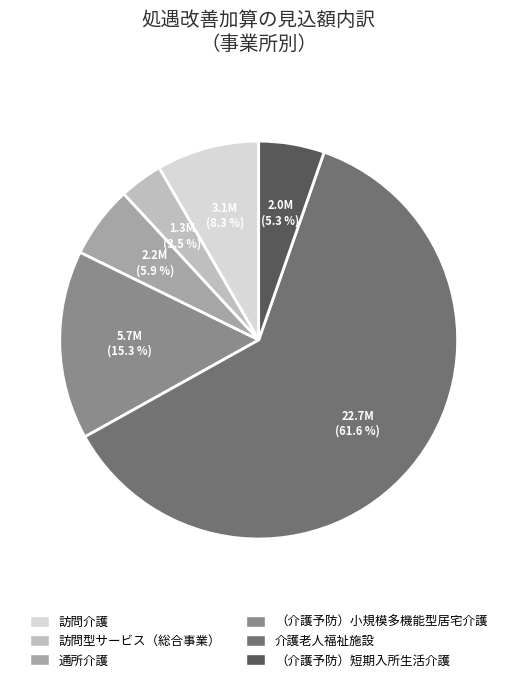

How many segments does this pie chart have?

6